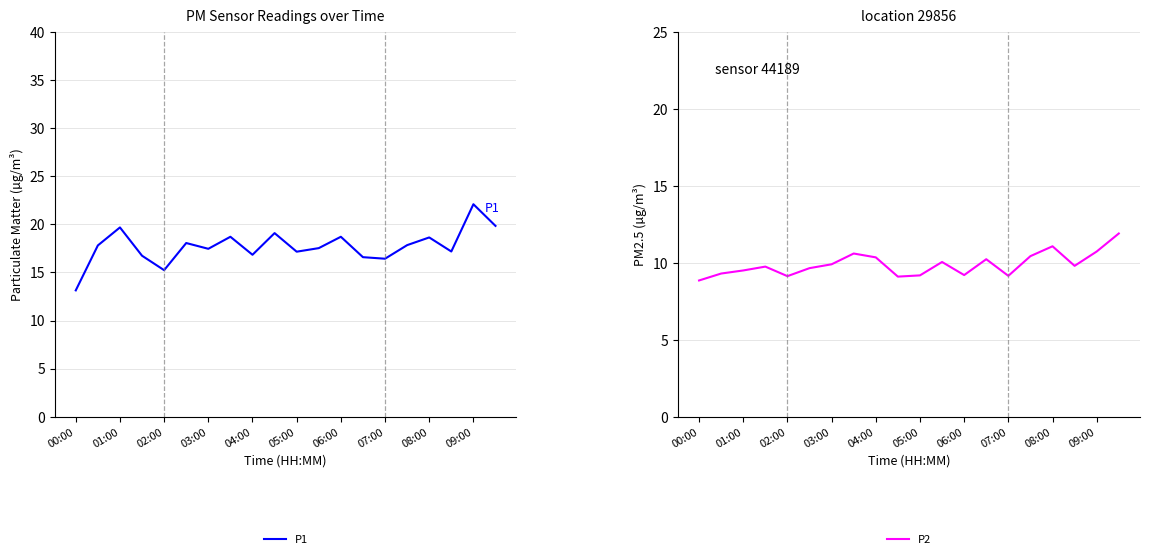

What is the maximum value for P2?

11.9